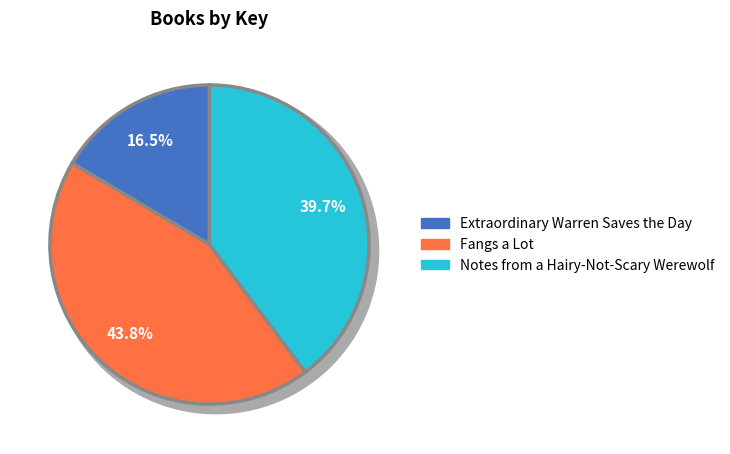

How many segments does this pie chart have?

3